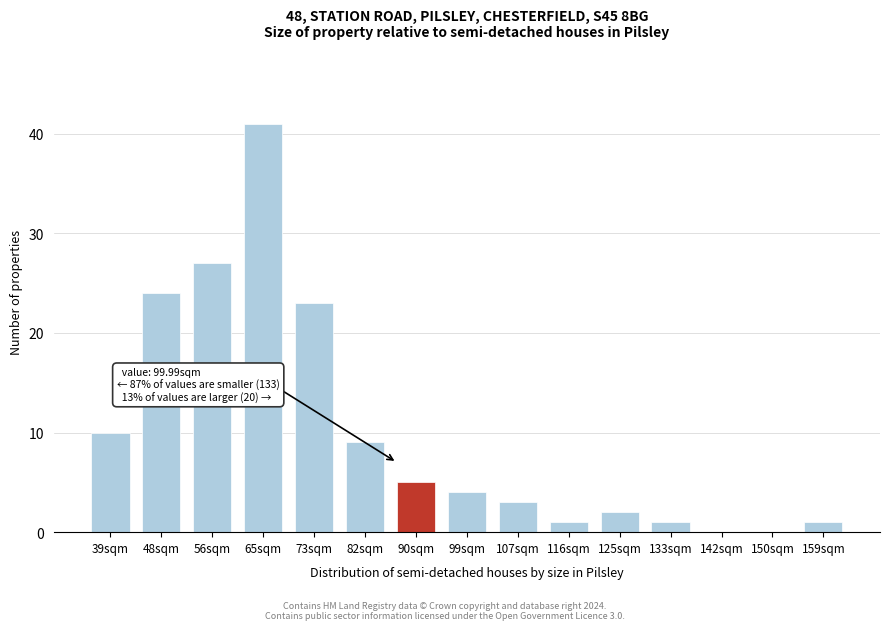

Reading right to left, extract all data points from this chart.

159sqm=1	150sqm=0	142sqm=0	133sqm=1	125sqm=2	116sqm=1	107sqm=3	99sqm=4	90sqm=5	82sqm=9	73sqm=23	65sqm=41	56sqm=27	48sqm=24	39sqm=10